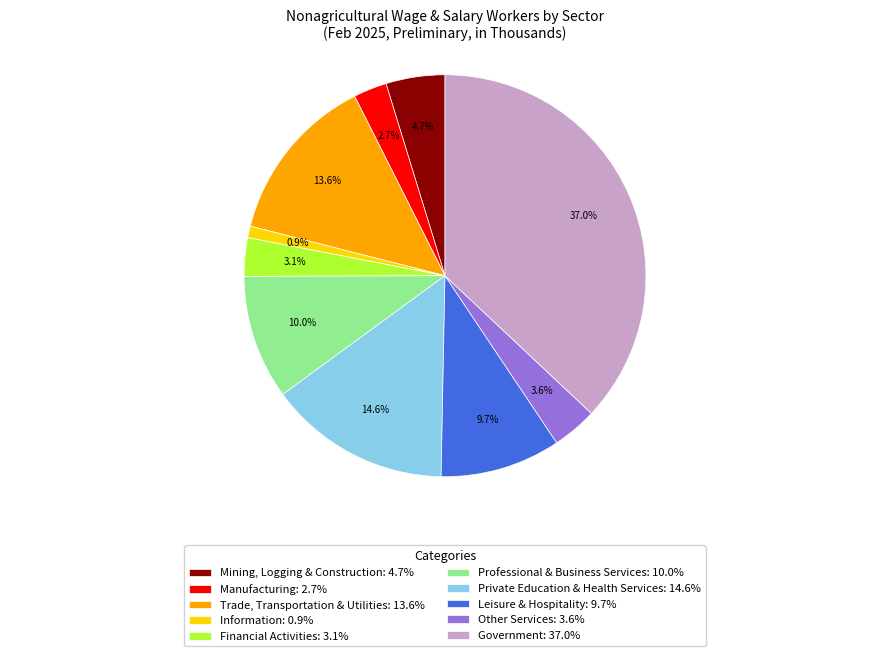

Is the sum of Financial Activities and Government greater than half?

No